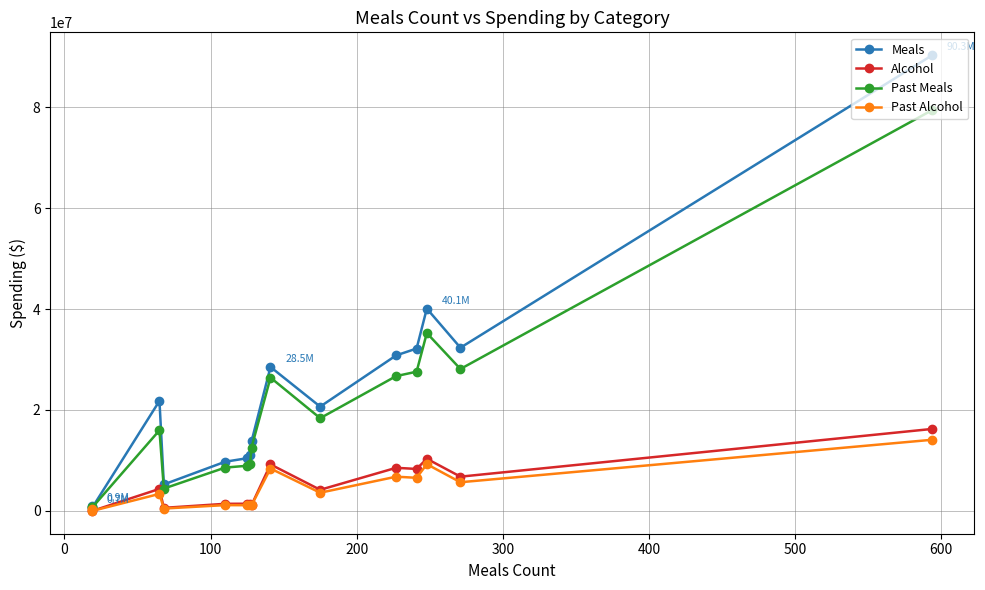

What are all the series names shown in the legend?

Meals, Alcohol, Past Meals, Past Alcohol